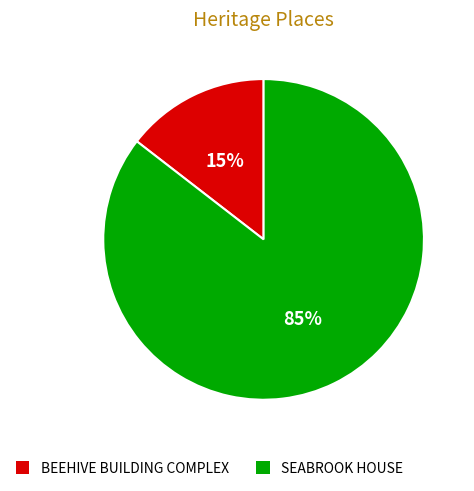

To the nearest percent, what portion does SEABROOK HOUSE represent?

85%